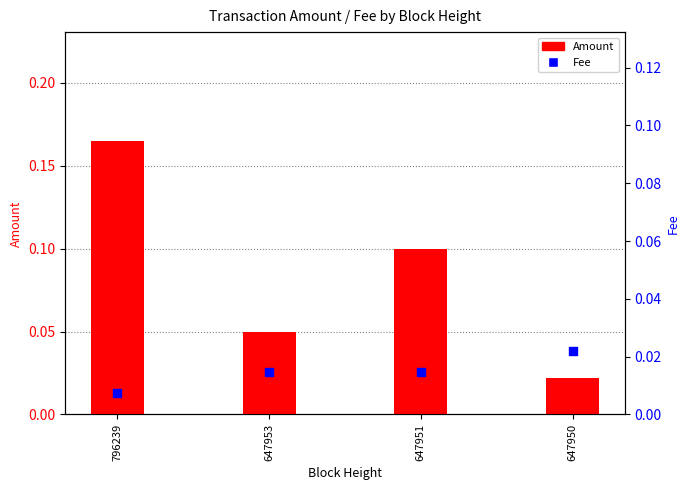

Which series contains the lowest Y value?

Fee